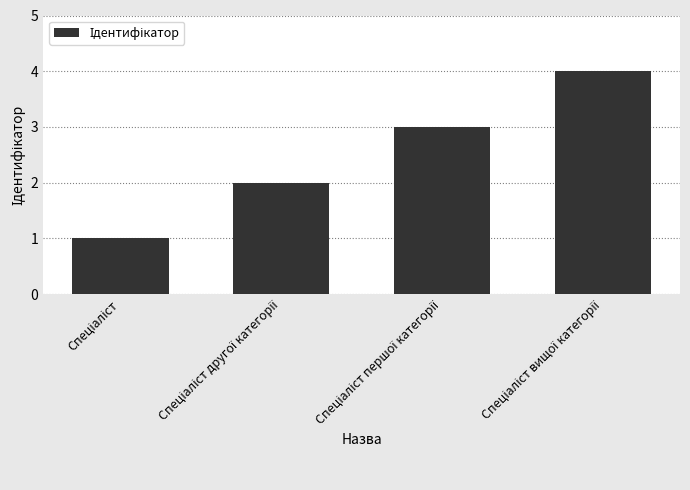

What is the difference between the maximum and minimum values?

3